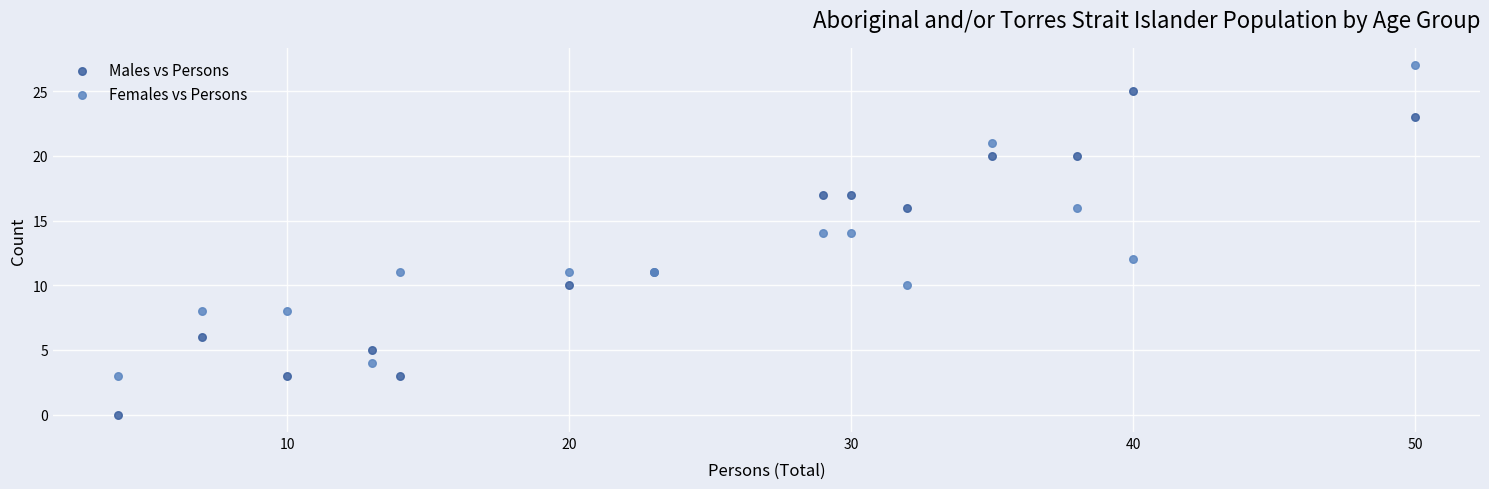

Which series contains the lowest Y value?

Males vs Persons